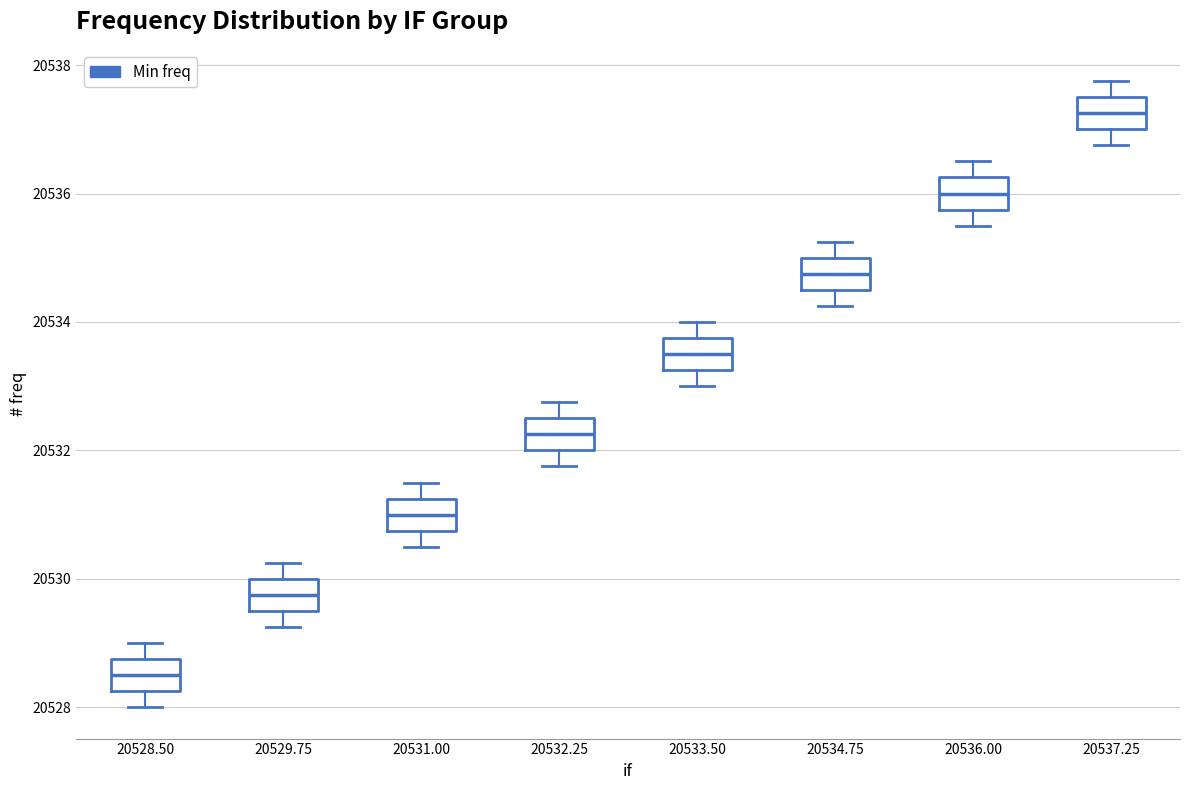

Reading left to right, transcribe this box plot: for each box, give where its median line is, the range the box spans, and where its two whiskers end, as read against the y-axis. The values are not printed on the chart, so give them approximately, as read against the axis.

20528.50: median 20528.6, box 20528.2 to 20528.8, whiskers 20528.0 to 20529.0
20529.75: median 20529.8, box 20529.6 to 20530.0, whiskers 20529.2 to 20530.2
20531.00: median 20531.0, box 20530.8 to 20531.2, whiskers 20530.6 to 20531.6
20532.25: median 20532.2, box 20532.0 to 20532.6, whiskers 20531.8 to 20532.8
20533.50: median 20533.6, box 20533.2 to 20533.8, whiskers 20533.0 to 20534.0
20534.75: median 20534.8, box 20534.6 to 20535.0, whiskers 20534.2 to 20535.2
20536.00: median 20536.0, box 20535.8 to 20536.2, whiskers 20535.6 to 20536.6
20537.25: median 20537.2, box 20537.0 to 20537.6, whiskers 20536.8 to 20537.8